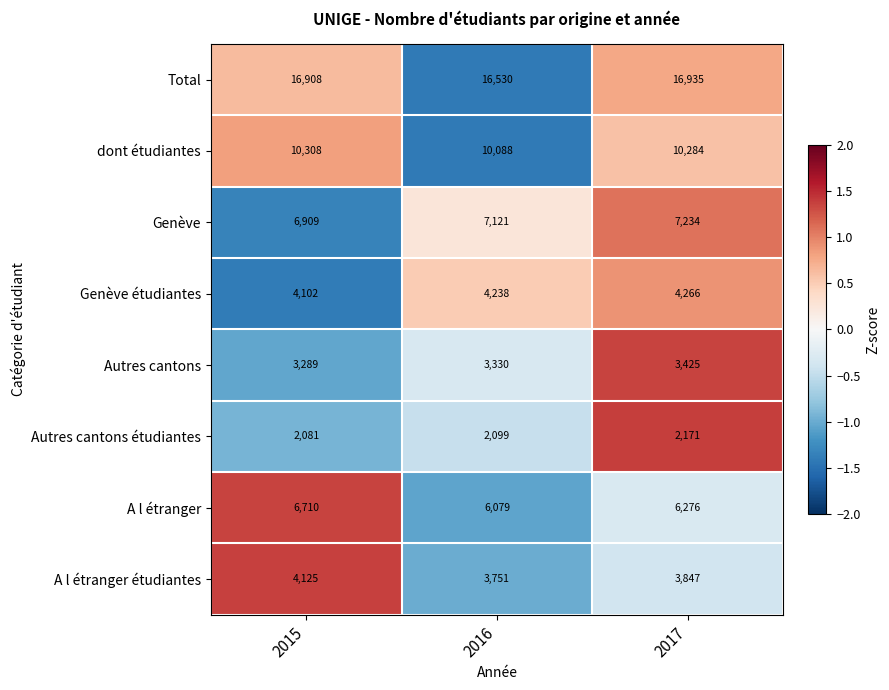

At which category is the sum across all series the highest?

2017